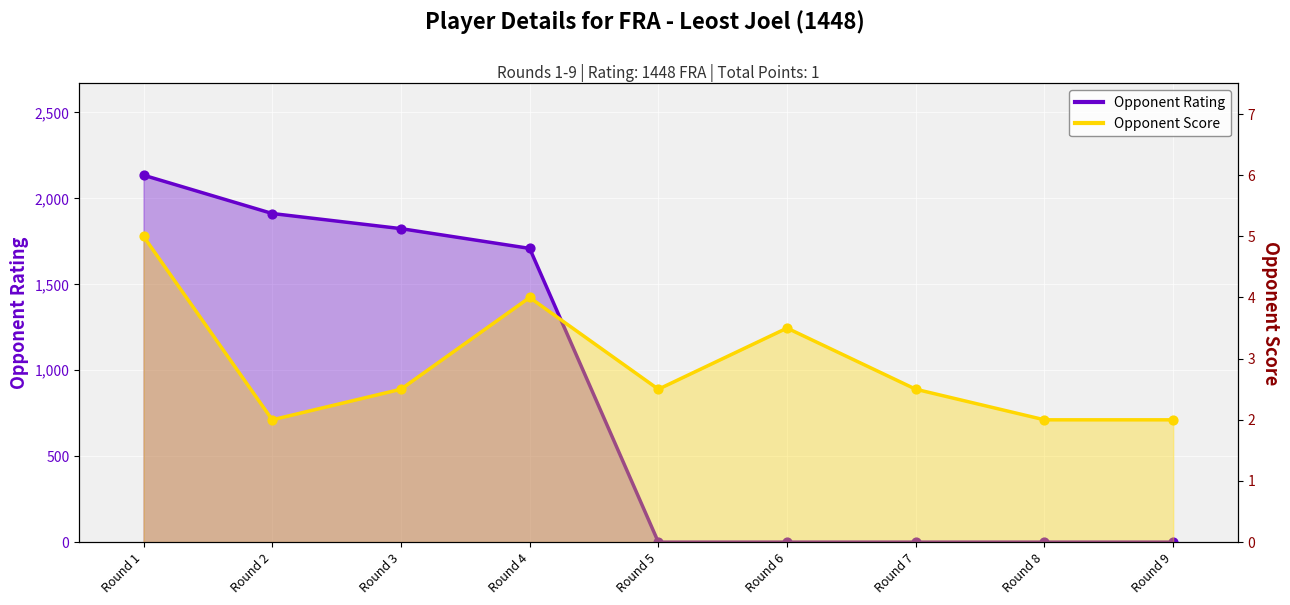

Which series has the largest Y range (max minus min)?

Opponent Rating